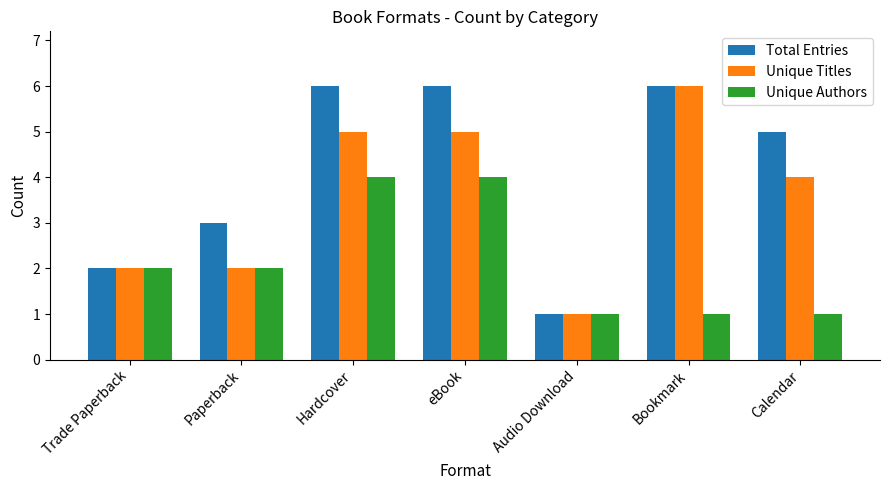

List the series in order of their overall mean, lowest first.

Unique Authors, Unique Titles, Total Entries